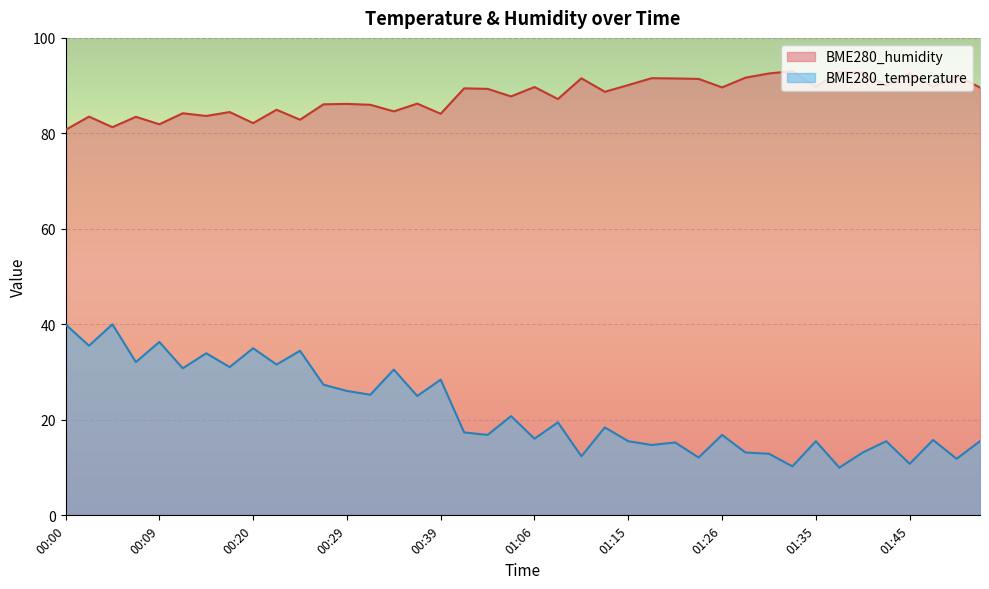

What is the value of the BME280_humidity point at the 17th from the left?

84.1